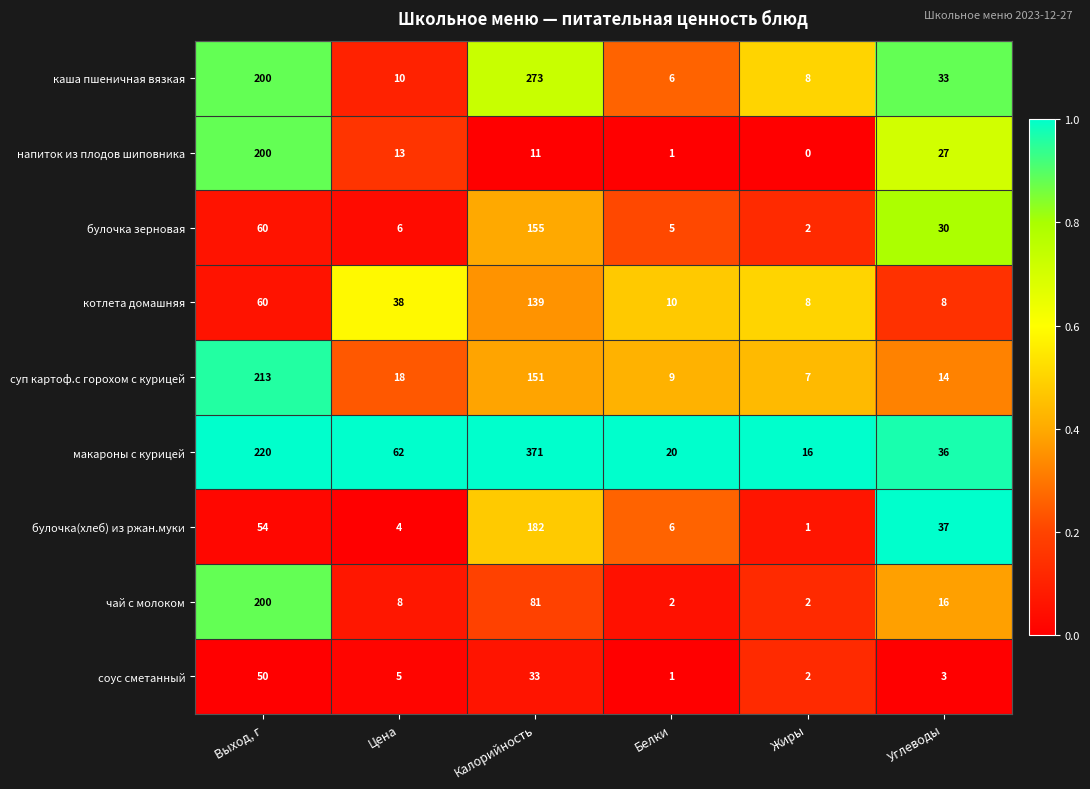

What is the difference between the maximum and minimum values in the каша пшеничная вязкая series?

267